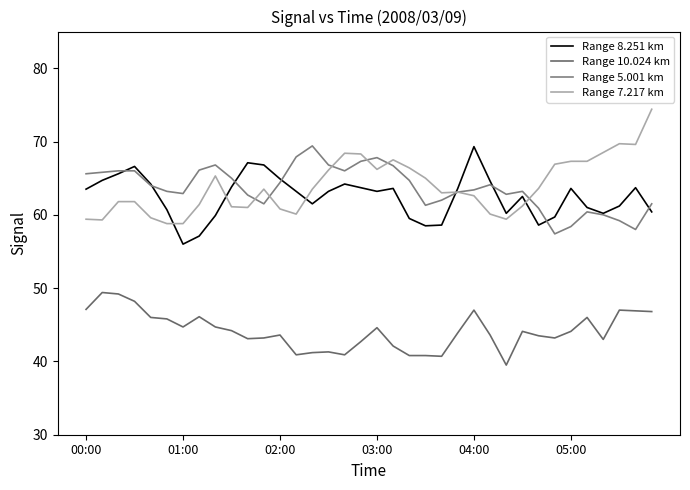

What is the lowest value of the Range 5.001 km series?

57.4